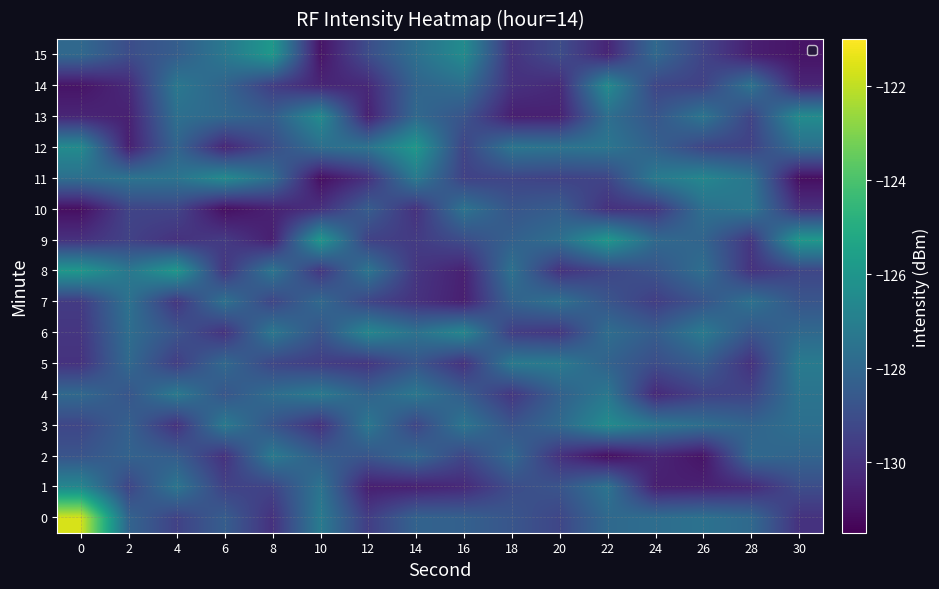

Between 28 and 30, which is larger?

28